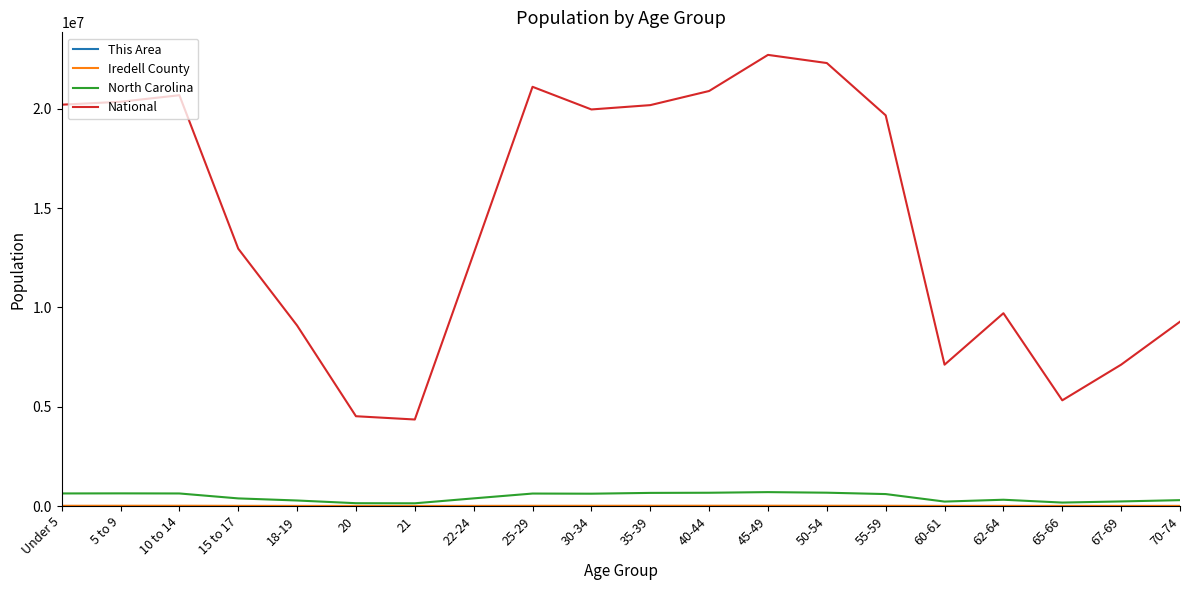

What is the maximum value shown in the chart?

22708591